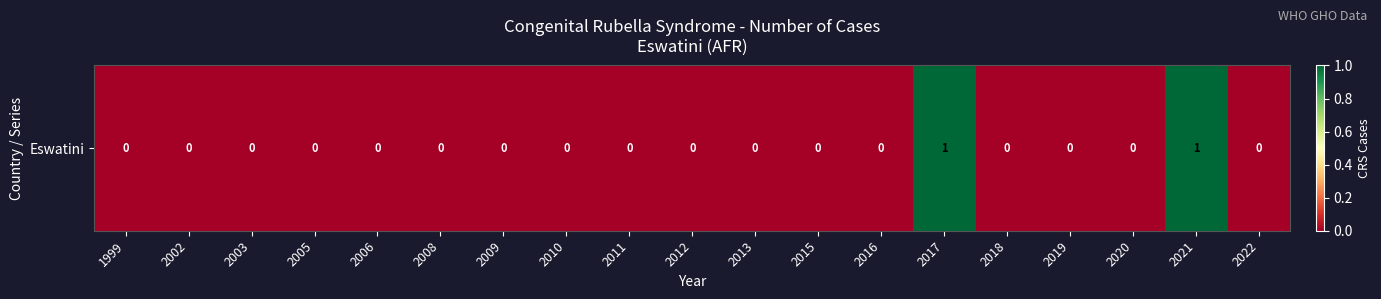

What is the sum of all values?

2